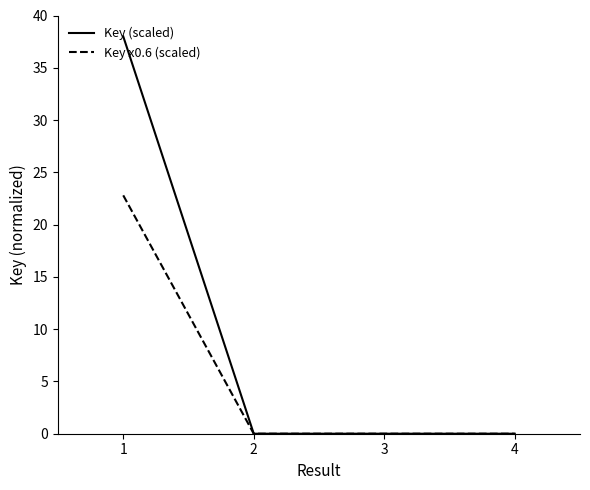

Is it true that Key (scaled) equals 16.2 at 1?

False